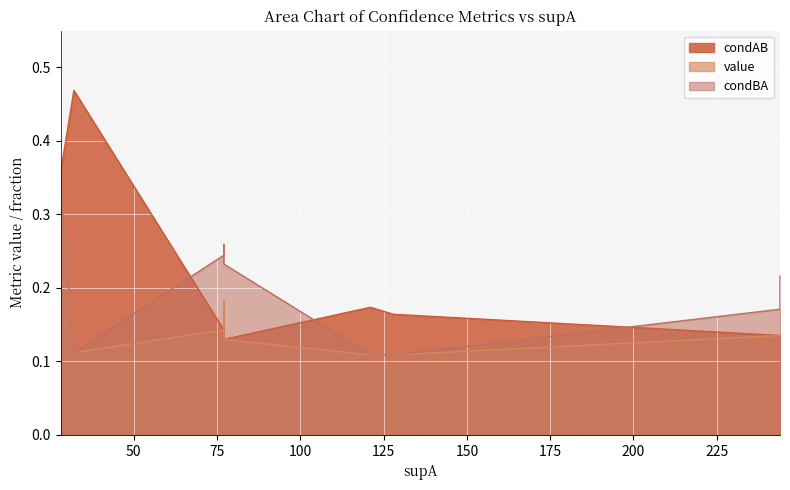

At how many categories does at least one series exceed 0?

9